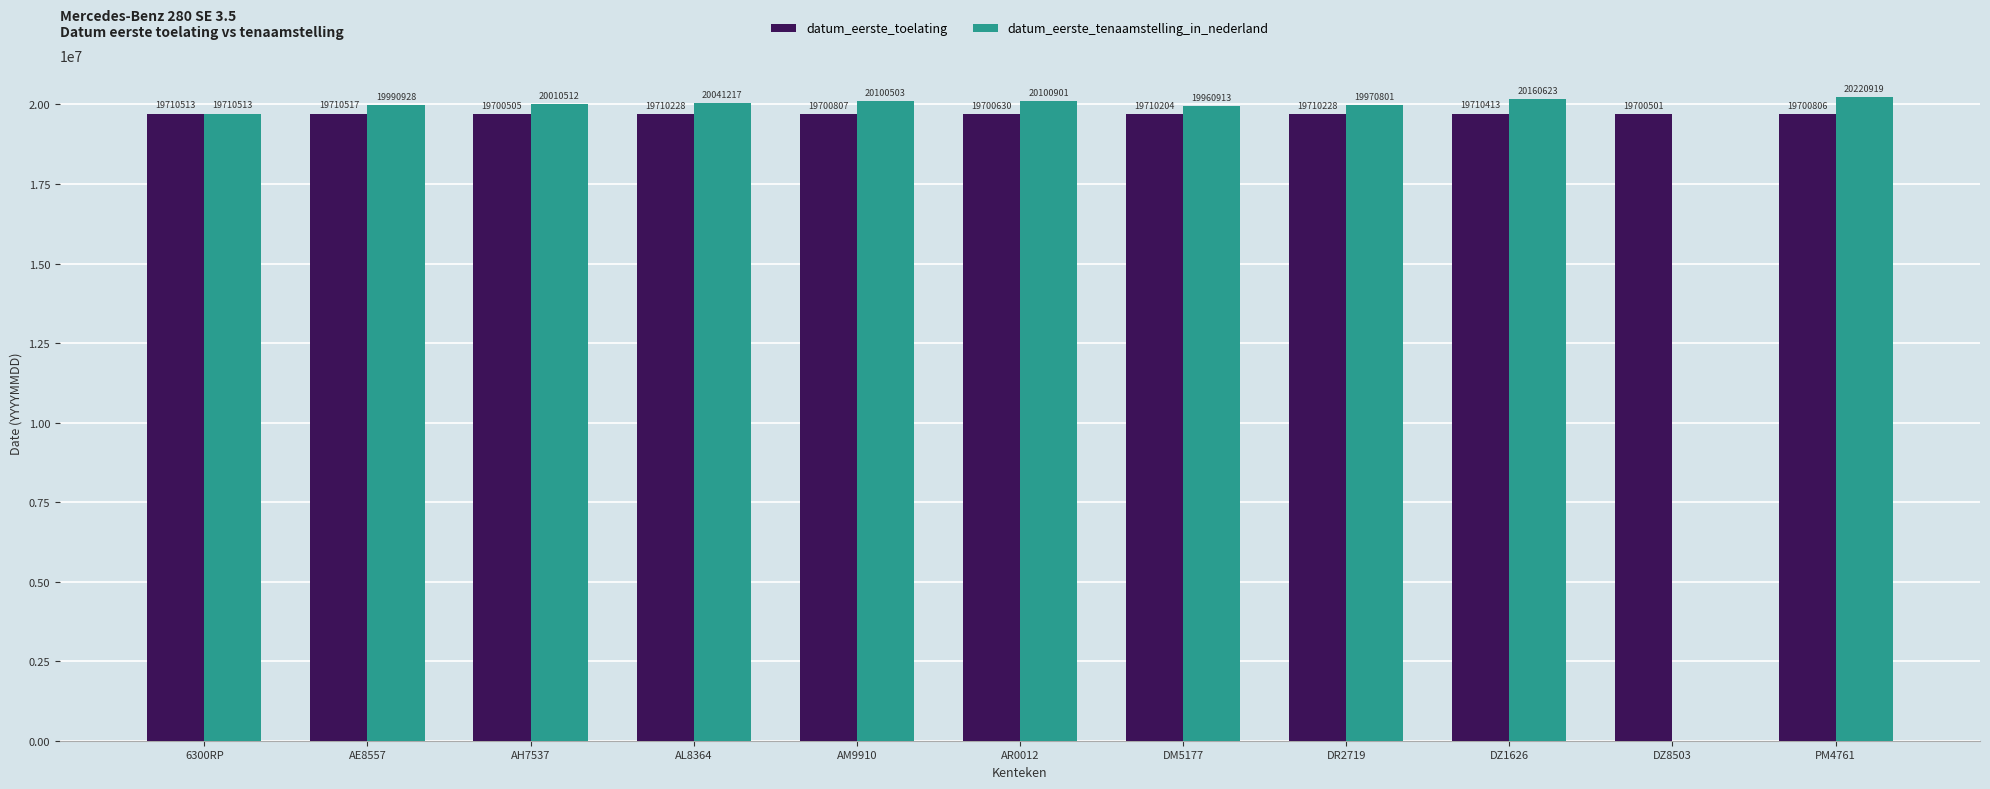

Are the bars grouped side by side (vs. stacked)?

Yes